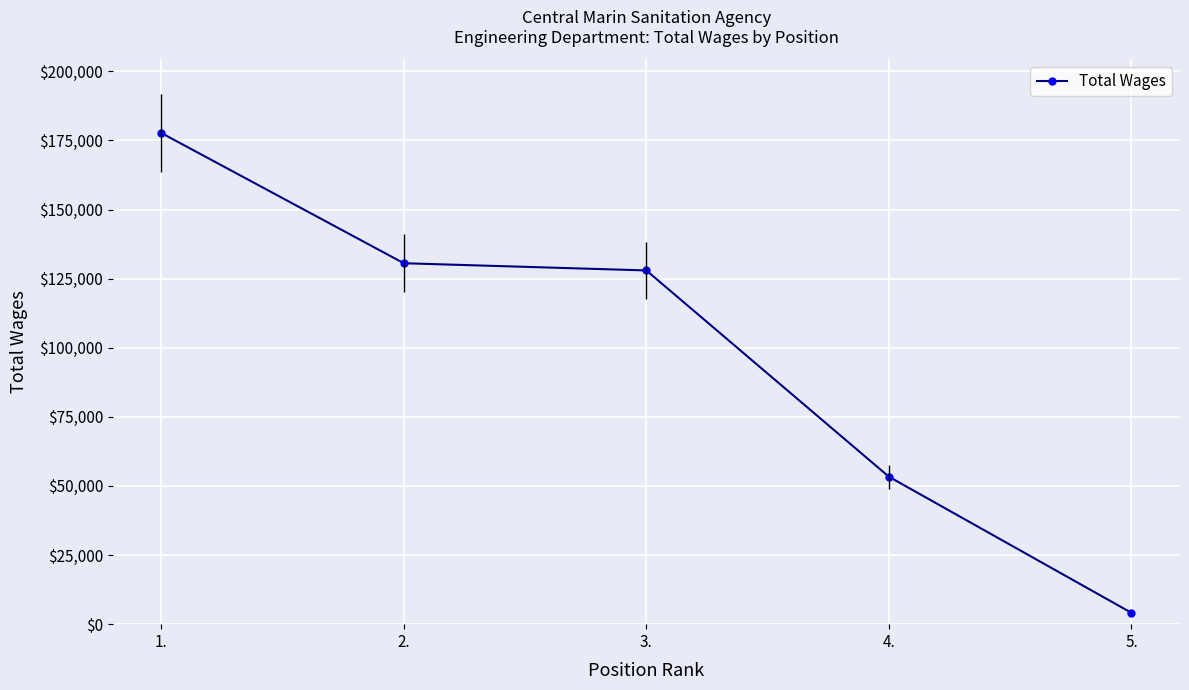

Rank the categories by value from lowest to highest.

5., 4., 3., 2., 1.